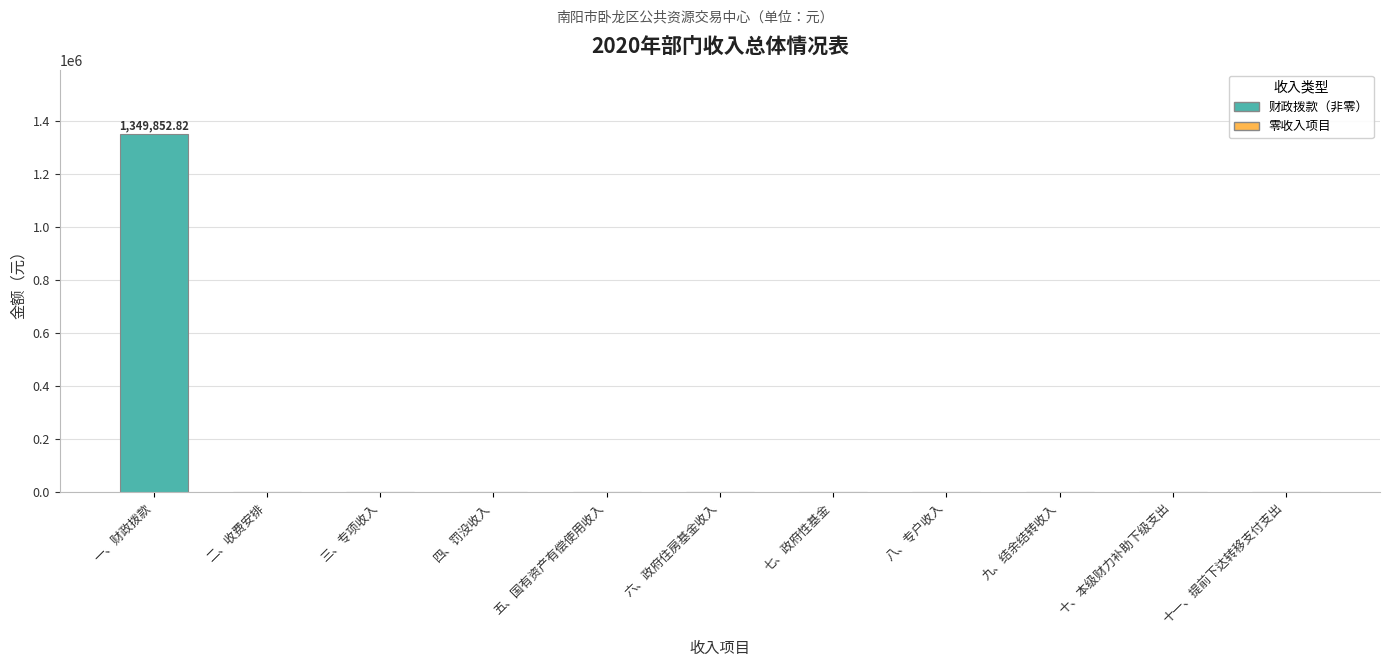

What is the label of the 7th bar from the right?

五、国有资产有偿使用收入